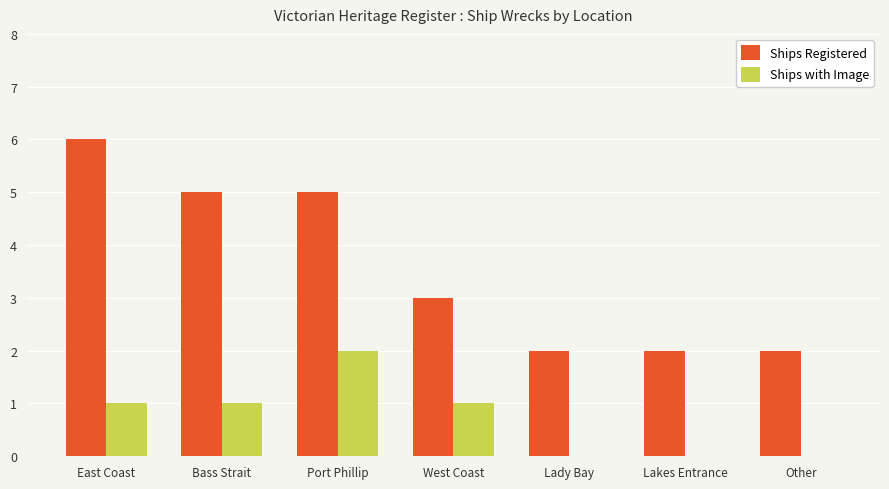

True or false: Ships with Image has a value of 2 at Port Phillip.

True